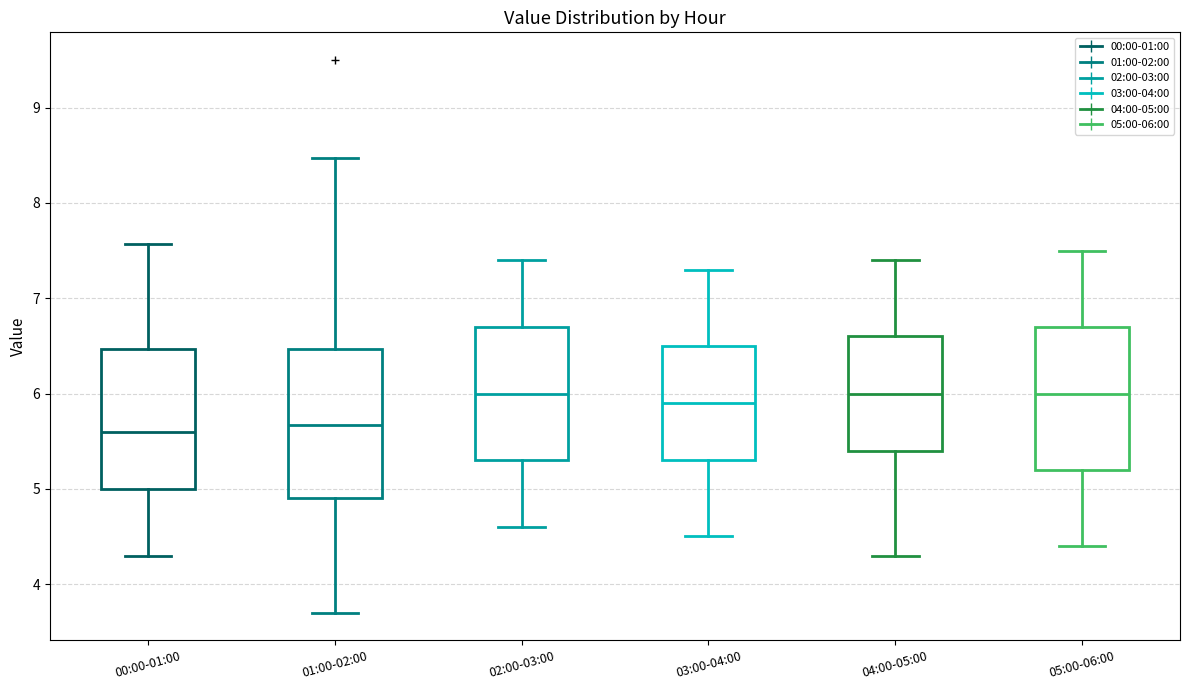

Reading left to right, transcribe this box plot: for each box, give where its median line is, the range the box spans, and where its two whiskers end, as read against the y-axis. The values are not printed on the chart, so give them approximately, as read against the axis.

00:00-01:00: median 5.6, box 5.0 to 6.5, whiskers 4.3 to 7.6
01:00-02:00: median 5.7, box 4.9 to 6.5, whiskers 3.7 to 8.5
02:00-03:00: median 6.0, box 5.3 to 6.7, whiskers 4.6 to 7.4
03:00-04:00: median 5.9, box 5.3 to 6.5, whiskers 4.5 to 7.3
04:00-05:00: median 6.0, box 5.4 to 6.6, whiskers 4.3 to 7.4
05:00-06:00: median 6.0, box 5.2 to 6.7, whiskers 4.4 to 7.5